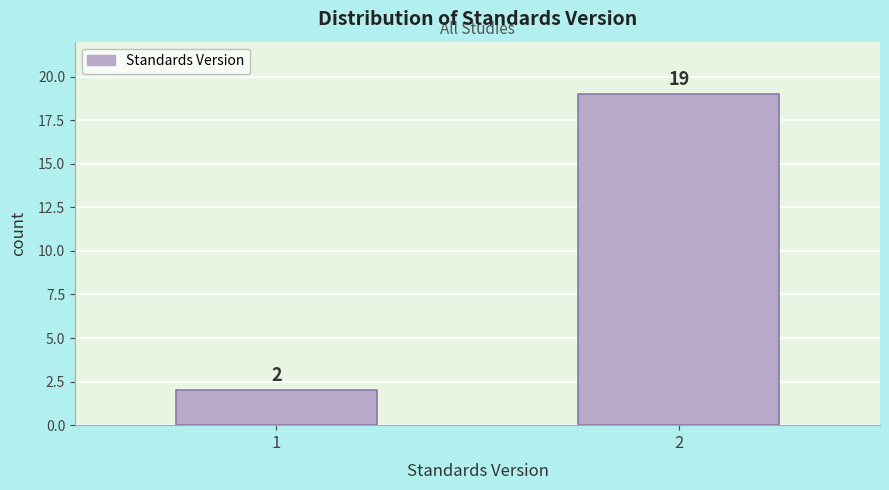

Reading left to right, list all the values displayed in this chart.

2	19